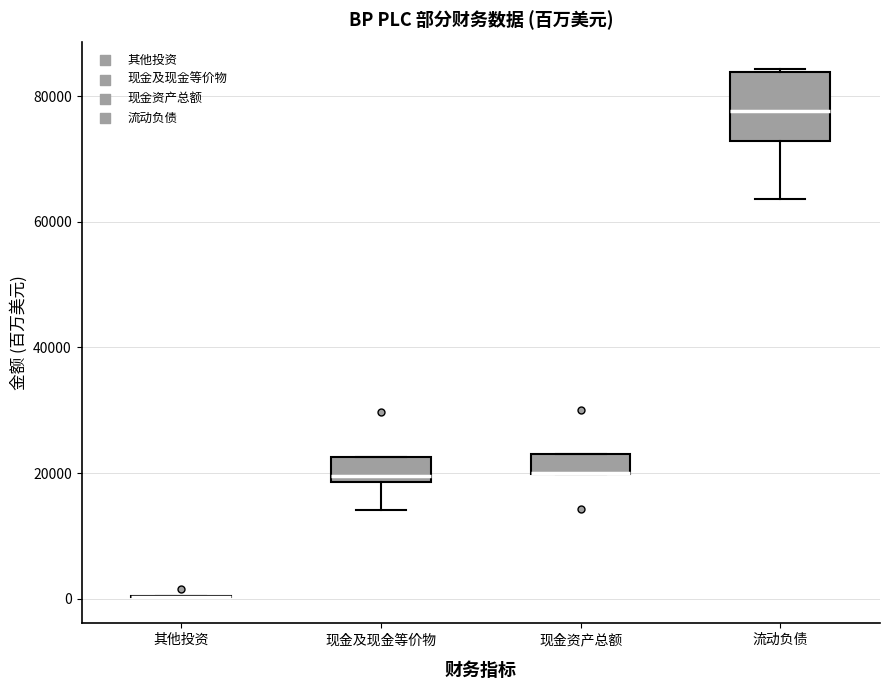

Comparing the boxes themselves (not the whiskers), which one is the tallest?

流动负债